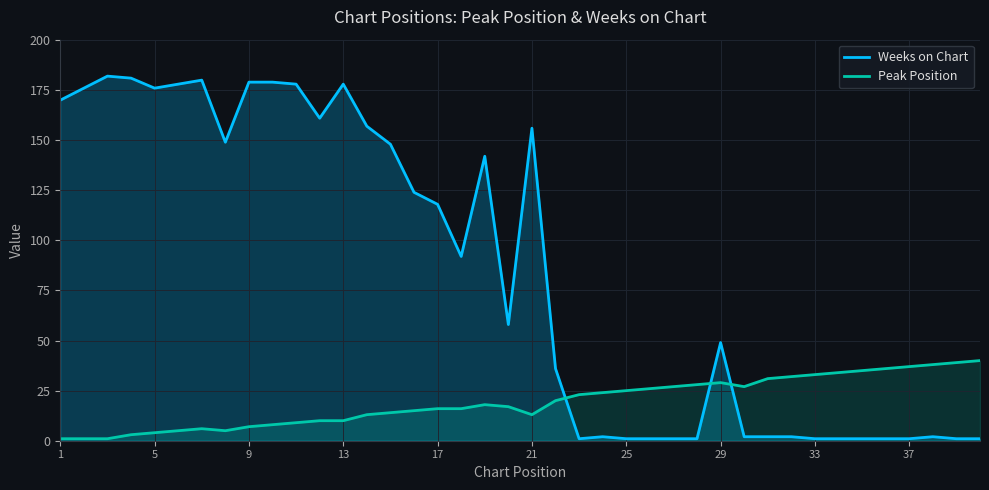

The Weeks on Chart series shows 156 at 21. True or false?

True